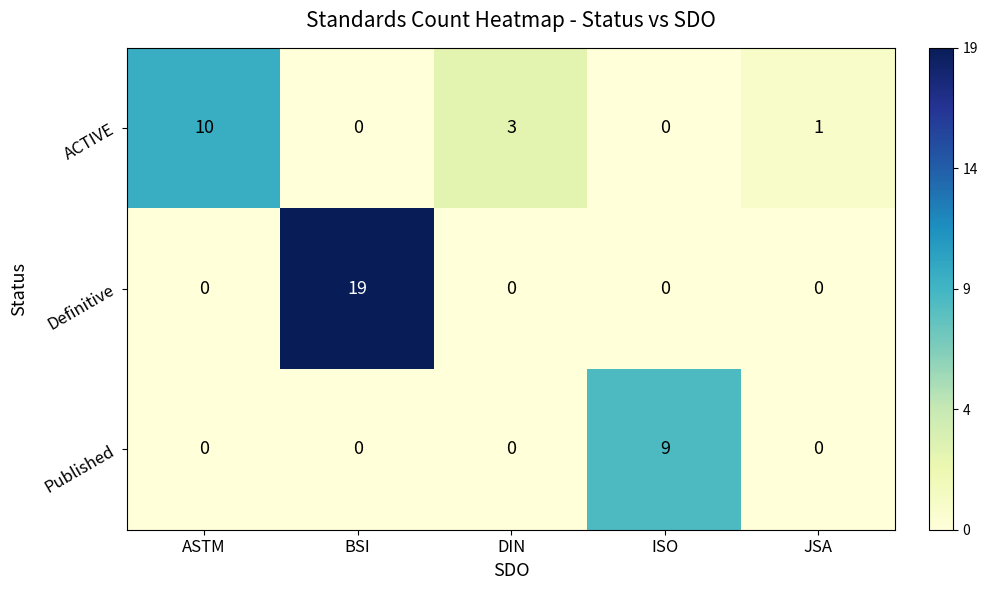

Which series has the largest range (max minus min)?

Definitive